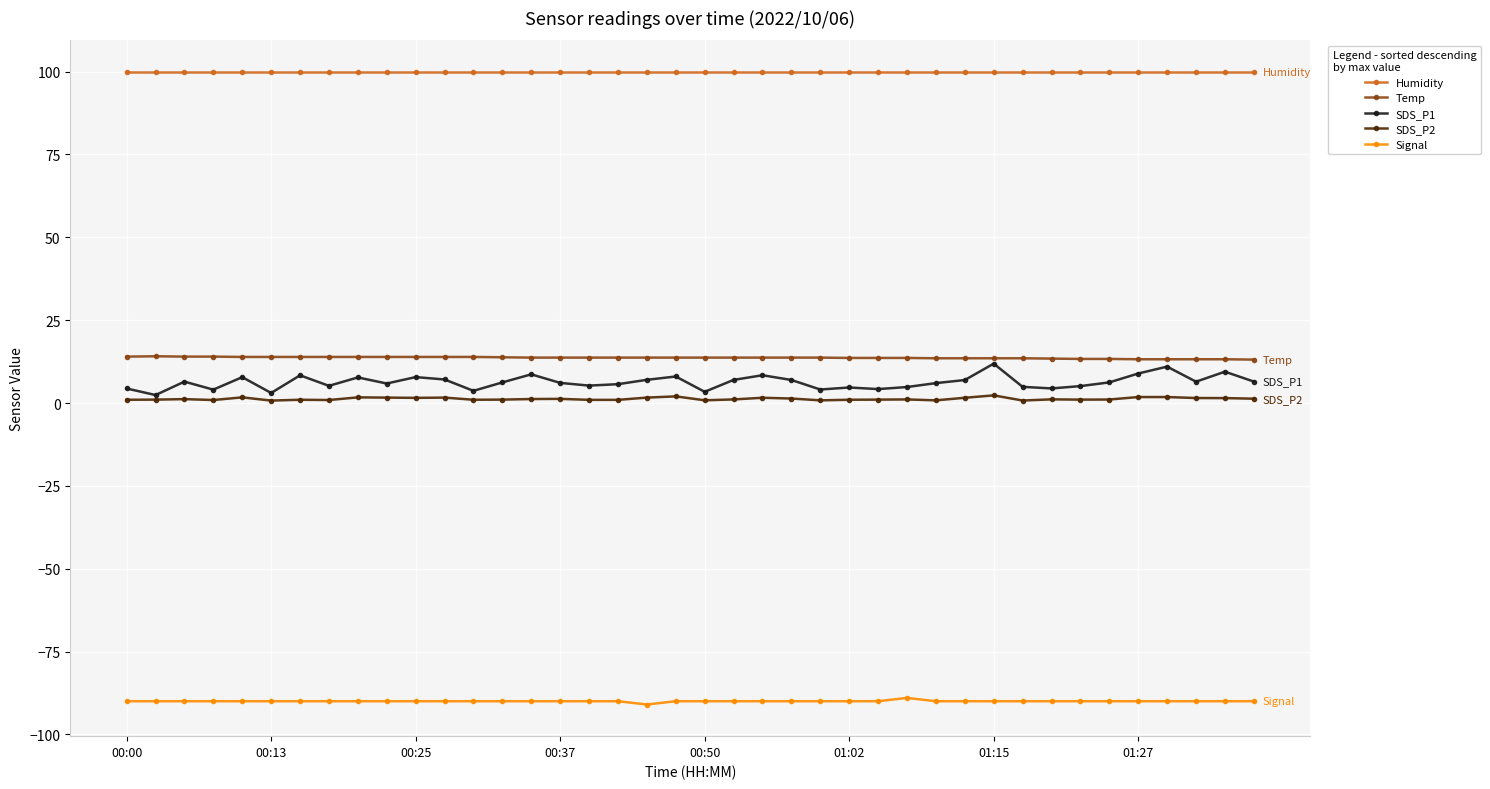

True or false: Humidity and SDS_P1 intersect in this chart.

False